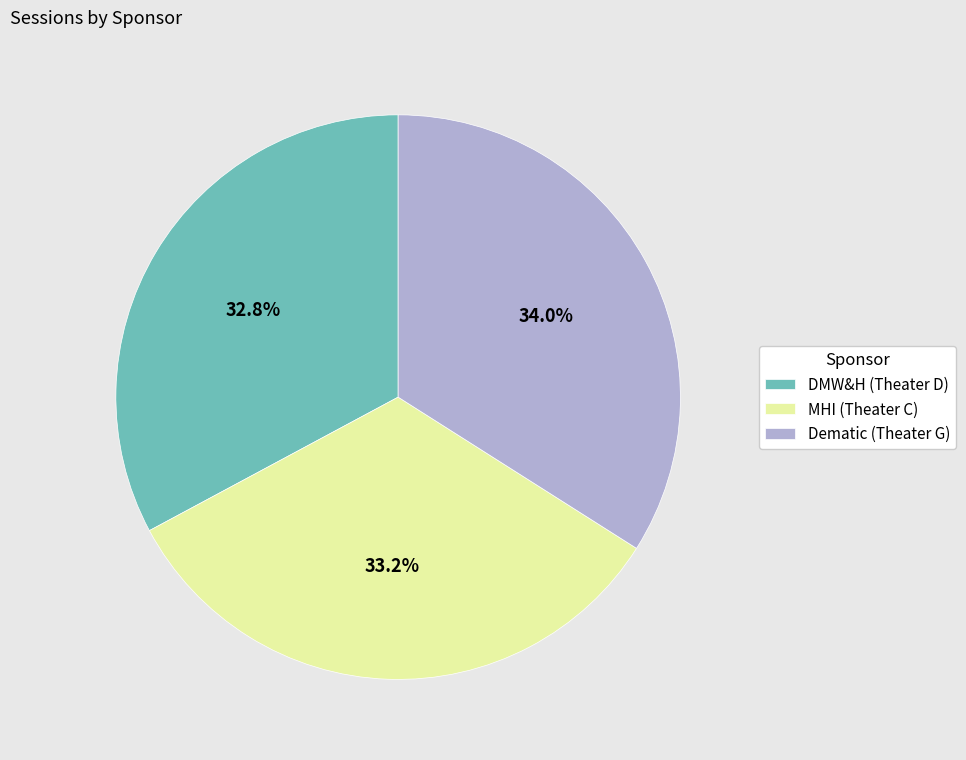

To the nearest percent, what portion does MHI (Theater C) represent?

33%